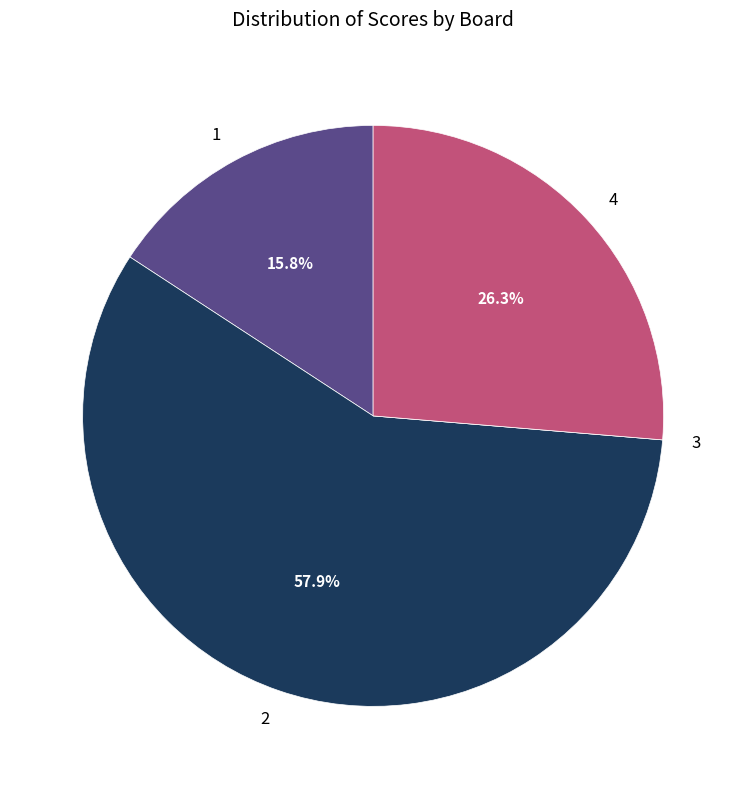

Which category accounts for the majority?

2